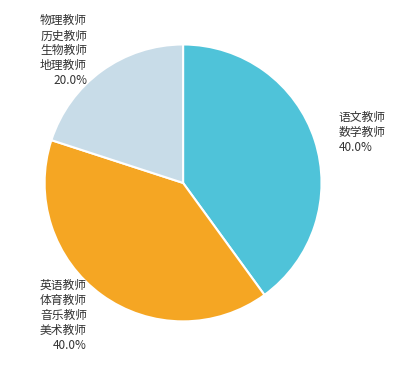

Do 英语教师 体育教师 音乐教师 美术教师 and 物理教师 历史教师 生物教师 地理教师 together represent more than half of the pie?

Yes